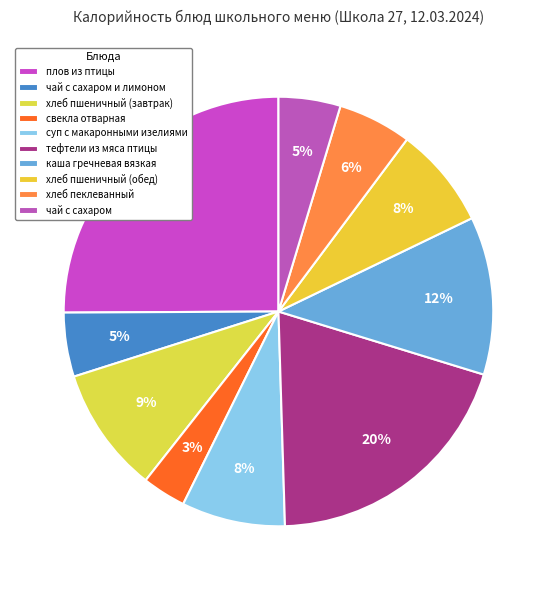

Which slice is the smallest?

свекла отварная